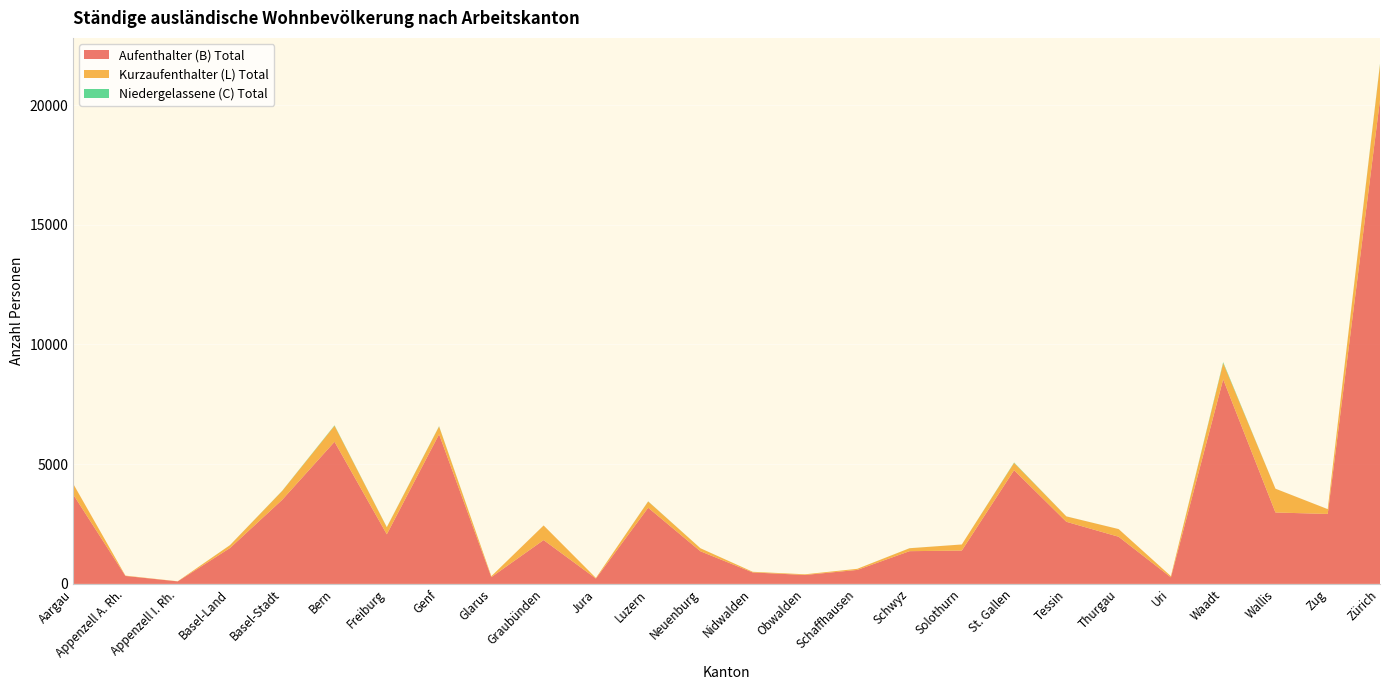

Reading left to right, extract all data points from this chart.

Aufenthalter (B) Total: Aargau=3738	Appenzell A. Rh.=332	Appenzell I. Rh.=105	Basel-Land=1498	Basel-Stadt=3515	Bern=5935	Freiburg=2072	Genf=6248	Glarus=284	Graubünden=1831	Jura=224	Luzern=3181	Neuenburg=1362	Nidwalden=479	Obwalden=373	Schaffhausen=584	Schwyz=1367	Solothurn=1392	St. Gallen=4750	Tessin=2594	Thurgau=1969	Uri=274	Waadt=8544	Wallis=2983	Zug=2921	Zürich=20217
Kurzaufenthalter (L) Total: Aargau=445	Appenzell A. Rh.=14	Appenzell I. Rh.=5	Basel-Land=120	Basel-Stadt=370	Bern=670	Freiburg=292	Genf=327	Glarus=39	Graubünden=609	Jura=26	Luzern=262	Neuenburg=126	Nidwalden=26	Obwalden=28	Schaffhausen=46	Schwyz=122	Solothurn=255	St. Gallen=304	Tessin=225	Thurgau=320	Uri=49	Waadt=679	Wallis=993	Zug=201	Zürich=1470
Niedergelassene (C) Total: Aargau=1	Appenzell A. Rh.=0	Appenzell I. Rh.=0	Basel-Land=2	Basel-Stadt=7	Bern=17	Freiburg=8	Genf=12	Glarus=0	Graubünden=1	Jura=0	Luzern=6	Neuenburg=1	Nidwalden=1	Obwalden=0	Schaffhausen=0	Schwyz=2	Solothurn=0	St. Gallen=16	Tessin=2	Thurgau=1	Uri=0	Waadt=37	Wallis=1	Zug=1	Zürich=32